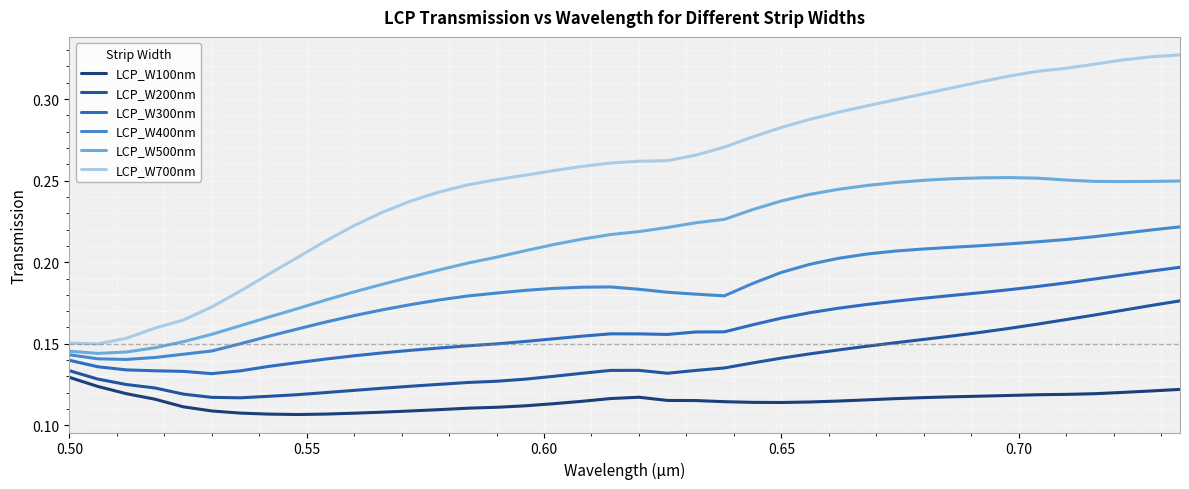

Does the chart display data point markers on the line(s)?

No